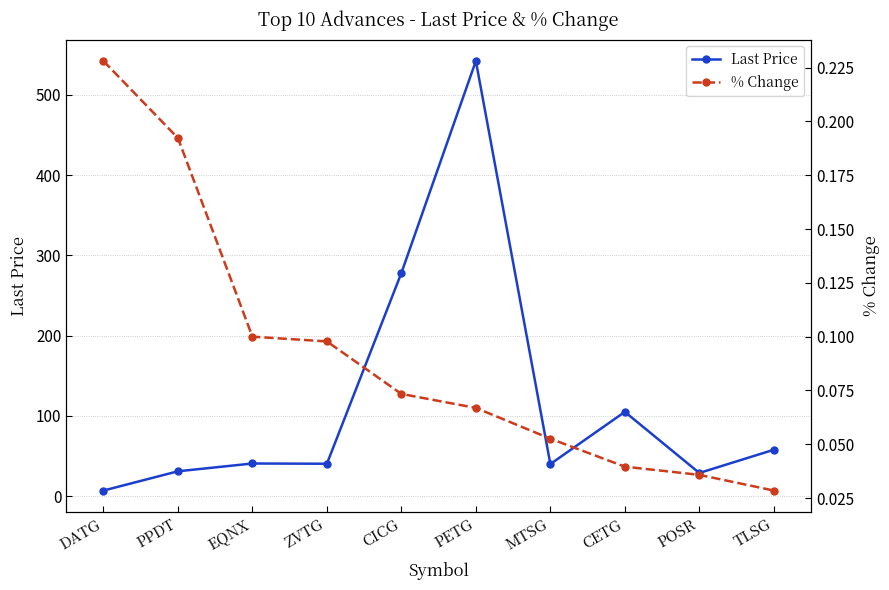

What is the difference between the maximum and second lowest values in the % Change series?

0.2